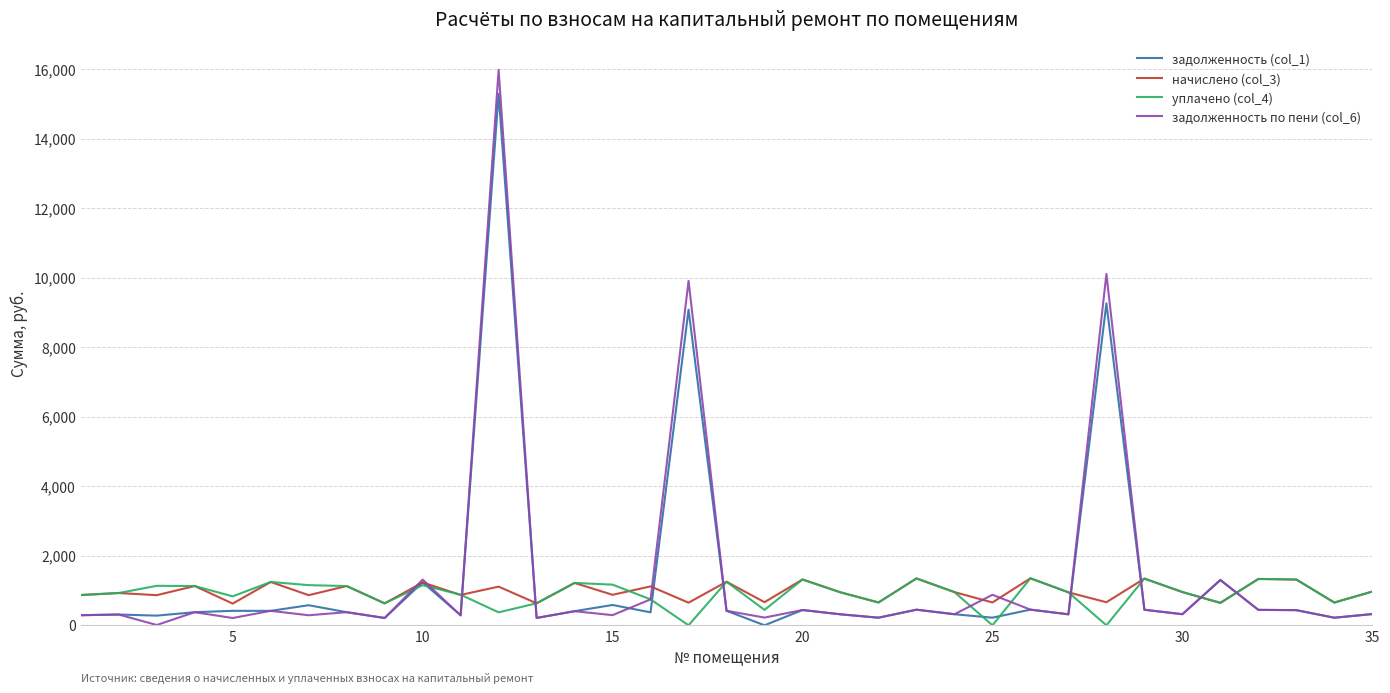

Which series has the largest range (max minus min)?

задолженность по пени (col_6)